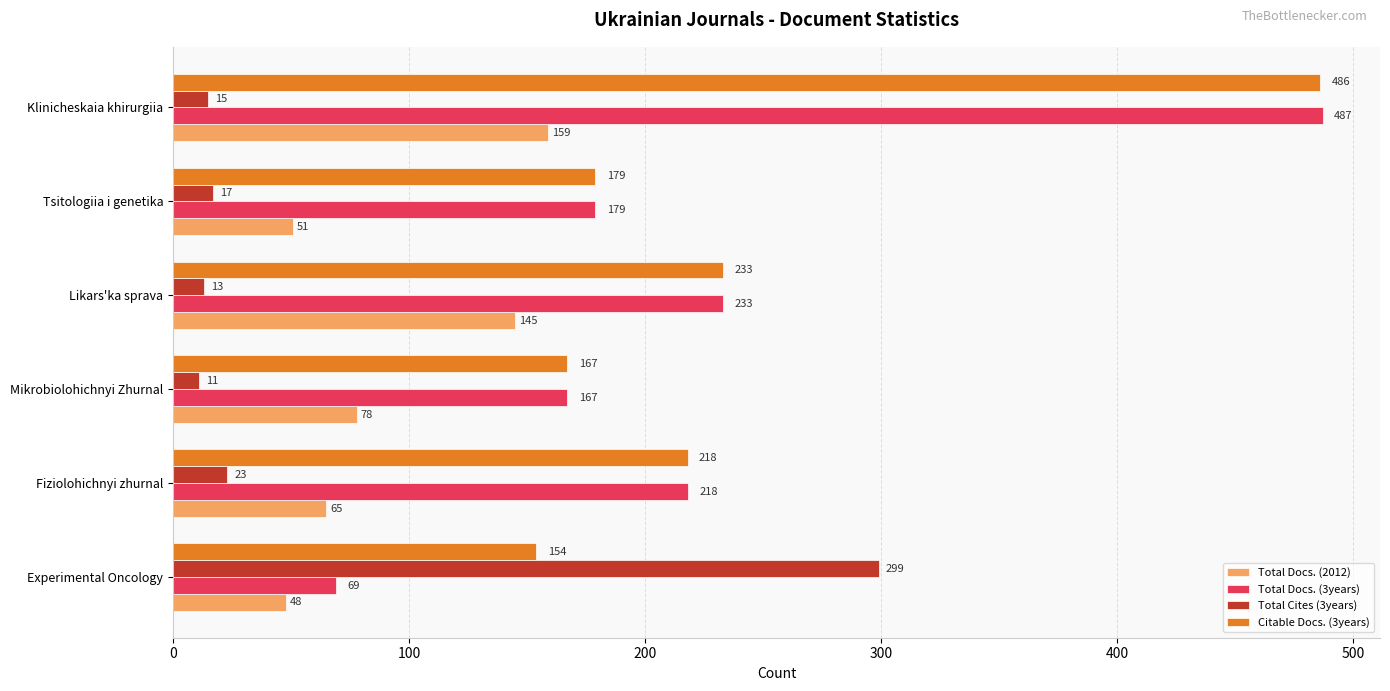

Rank the categories by Total Docs. (3years) value from lowest to highest.

Experimental Oncology, Mikrobiolohichnyi Zhurnal, Tsitologiia i genetika, Fiziolohichnyi zhurnal, Likars'ka sprava, Klinicheskaia khirurgiia